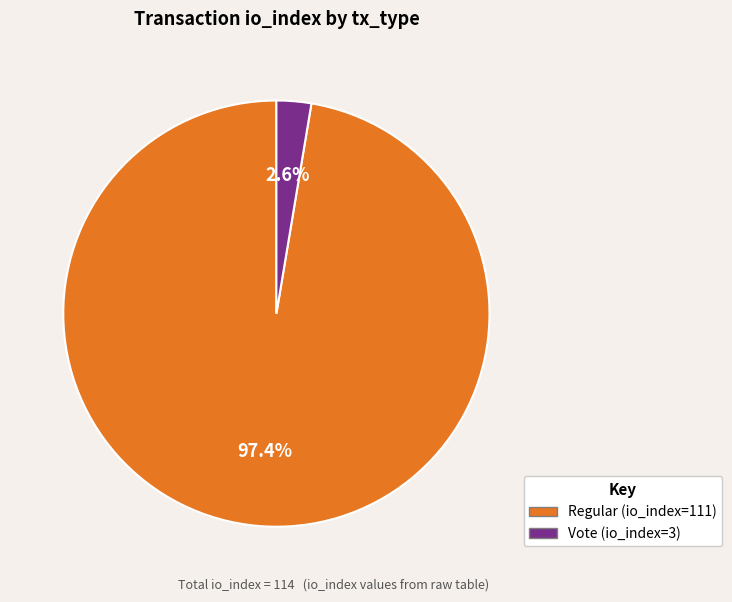

To the nearest percent, what is the difference between the Regular and Vote slice percentages?

95%